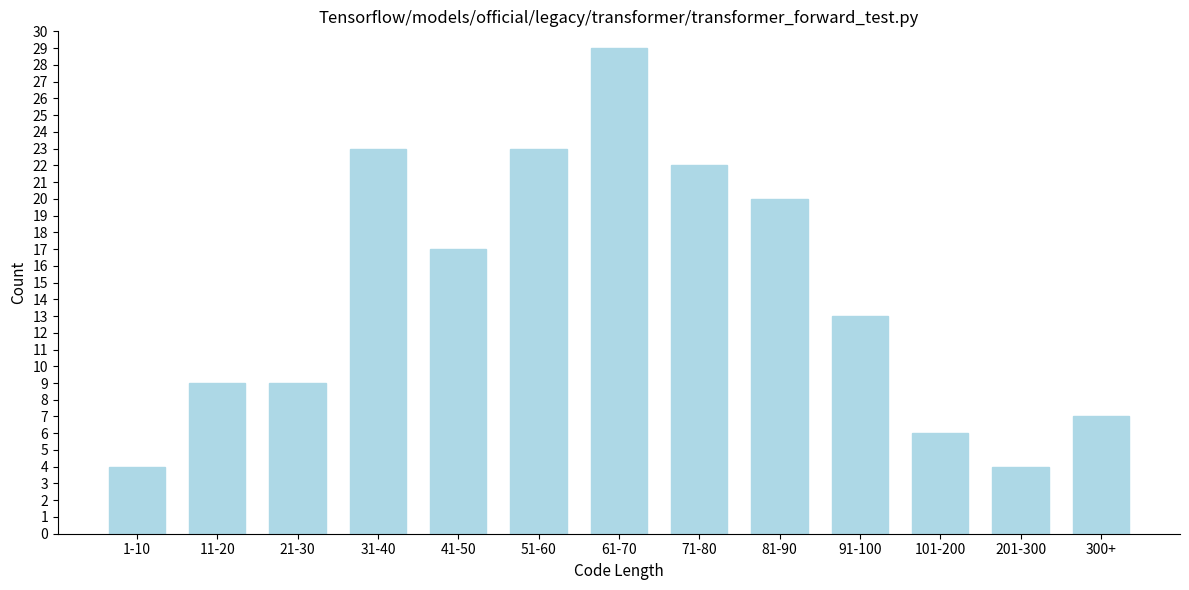

Reading left to right, what are all the values shown in this chart?

4	9	9	23	17	23	29	22	20	13	6	4	7